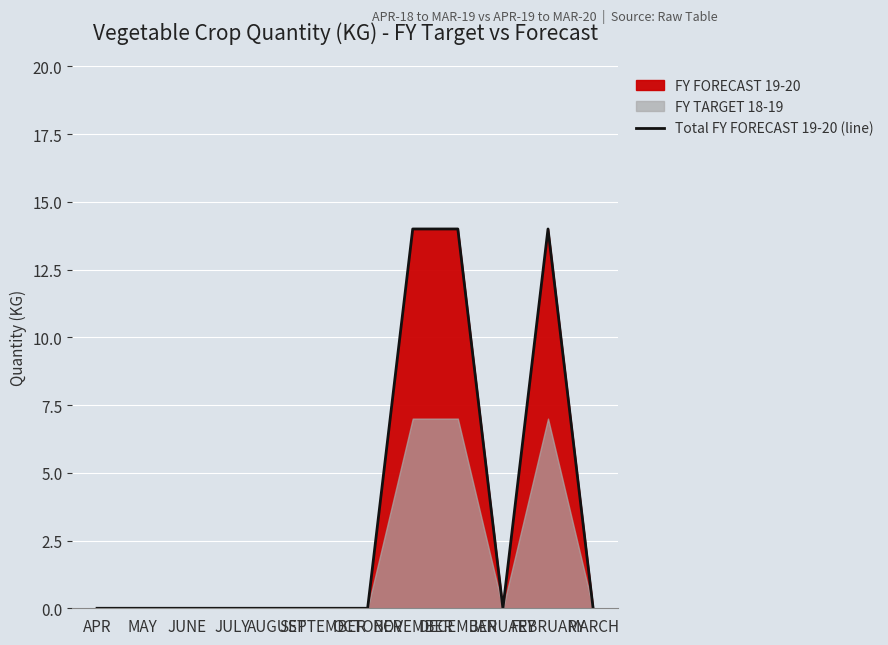

What is the label of the 3rd point from the right?

JANUARY